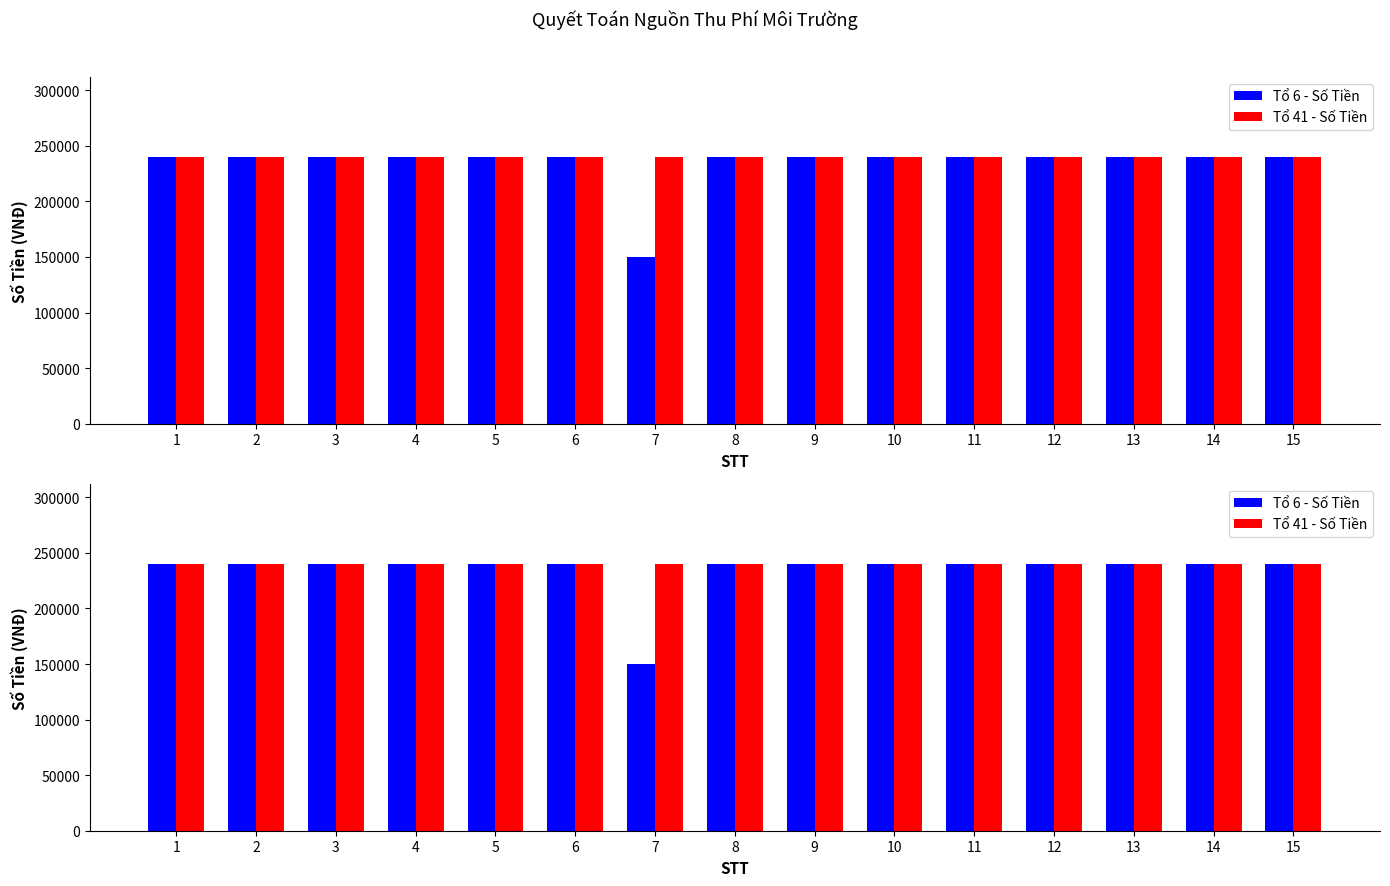

What are all the series names shown in the legend?

Tổ 6 - Số Tiền, Tổ 41 - Số Tiền